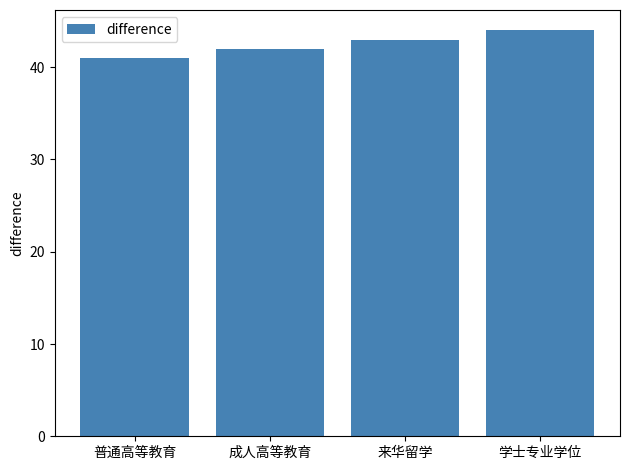

What is the label of the 1st bar from the left?

普通高等教育